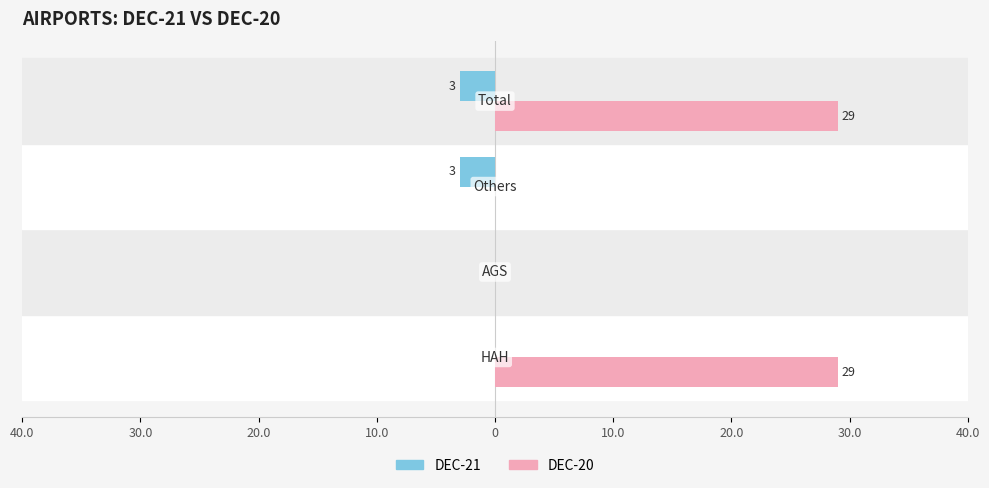

What are all the series names shown in the legend?

DEC-21, DEC-20